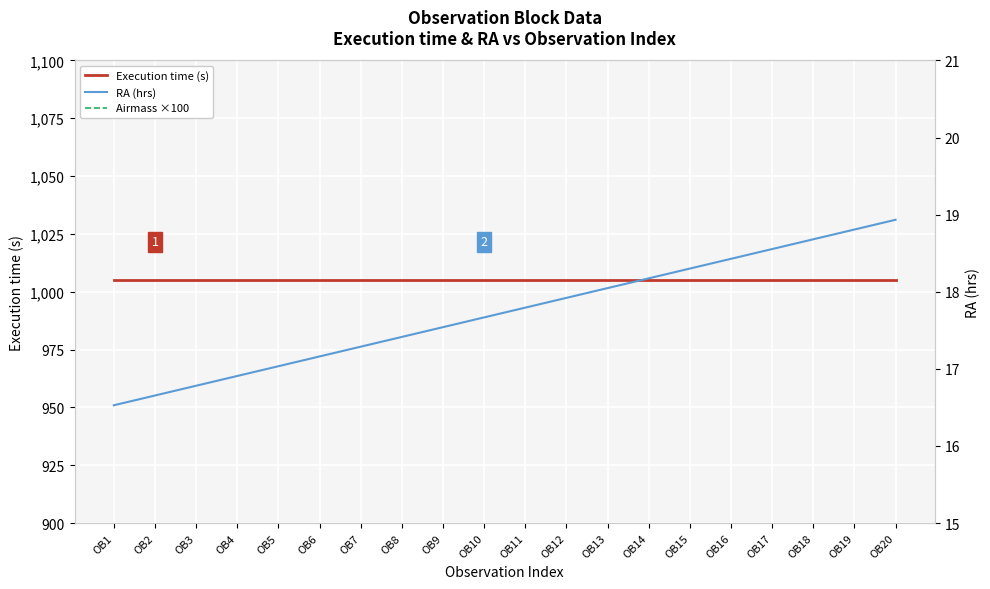

Reading left to right, extract all data points from this chart.

Execution time (s): 1005.0	1005.0	1005.0	1005.0	1005.0	1005.0	1005.0	1005.0	1005.0	1005.0	1005.0	1005.0	1005.0	1005.0	1005.0	1005.0	1005.0	1005.0	1005.0	1005.0
Airmass ×100: 170.0	170.0	170.0	170.0	170.0	170.0	170.0	170.0	170.0	170.0	170.0	170.0	170.0	170.0	170.0	170.0	170.0	170.0	170.0	170.0
RA (hrs): 16.5	16.7	16.8	16.9	17.0	17.2	17.3	17.4	17.5	17.7	17.8	17.9	18.0	18.2	18.3	18.4	18.6	18.7	18.8	18.9